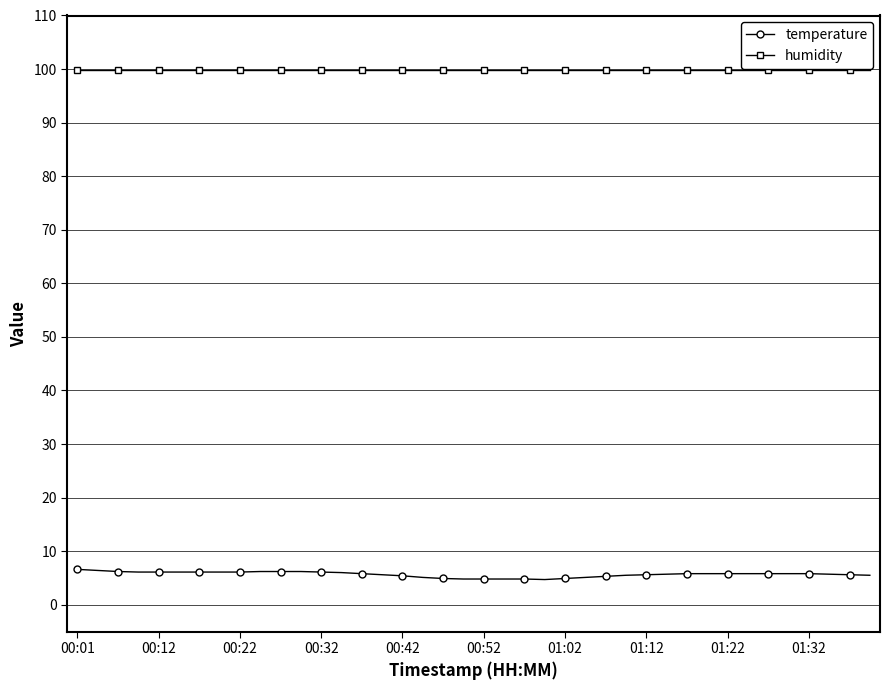

True or false: temperature and humidity cross at least once.

False